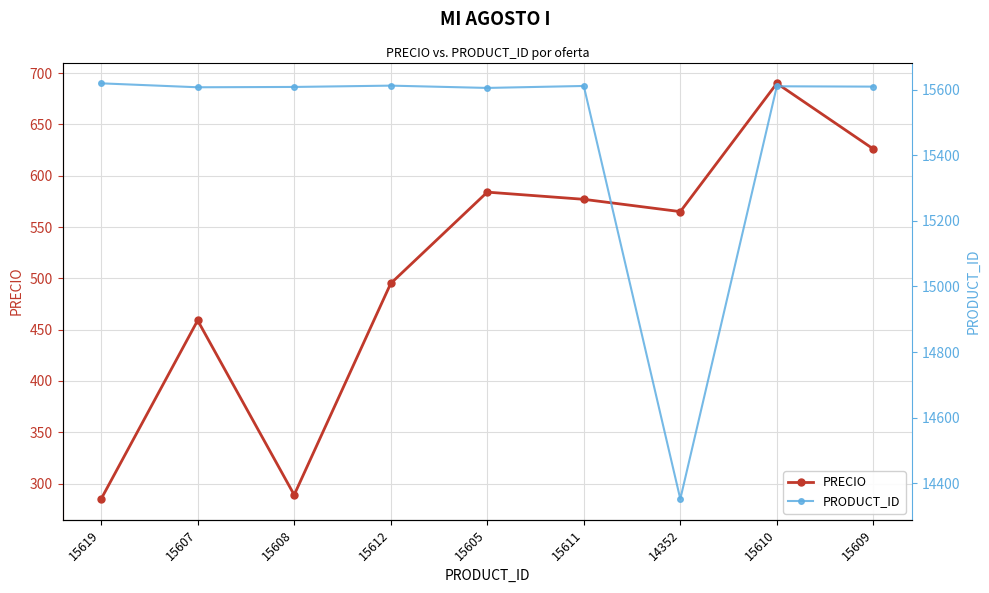

Rank the categories by PRODUCT_ID value from lowest to highest.

14352, 15605, 15607, 15608, 15609, 15610, 15611, 15612, 15619